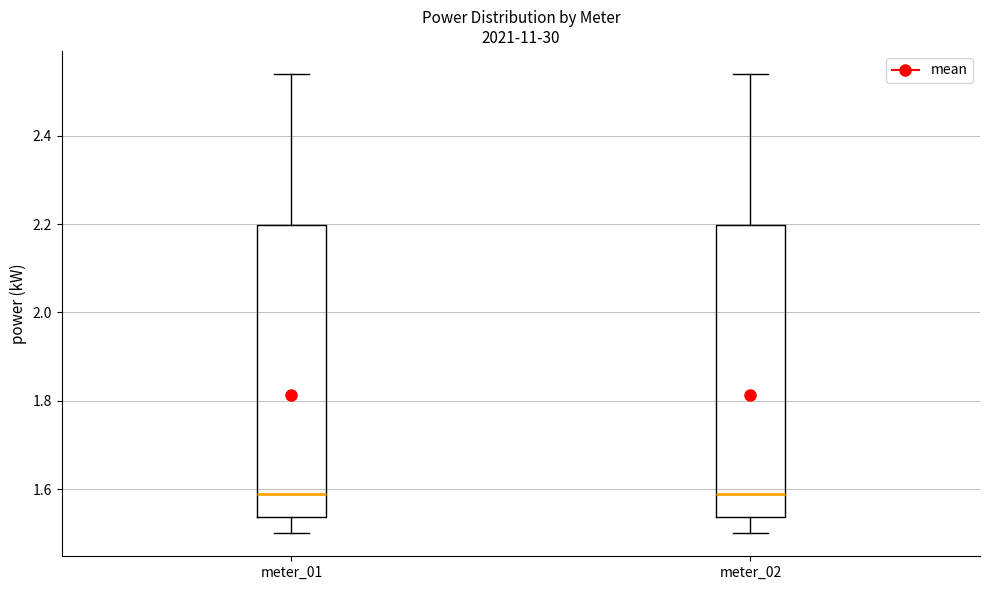

Reading left to right, transcribe this box plot: for each box, give where its median line is, the range the box spans, and where its two whiskers end, as read against the y-axis. The values are not printed on the chart, so give them approximately, as read against the axis.

meter_01: median 1.60, box 1.54 to 2.20, whiskers 1.50 to 2.54
meter_02: median 1.60, box 1.54 to 2.20, whiskers 1.50 to 2.54